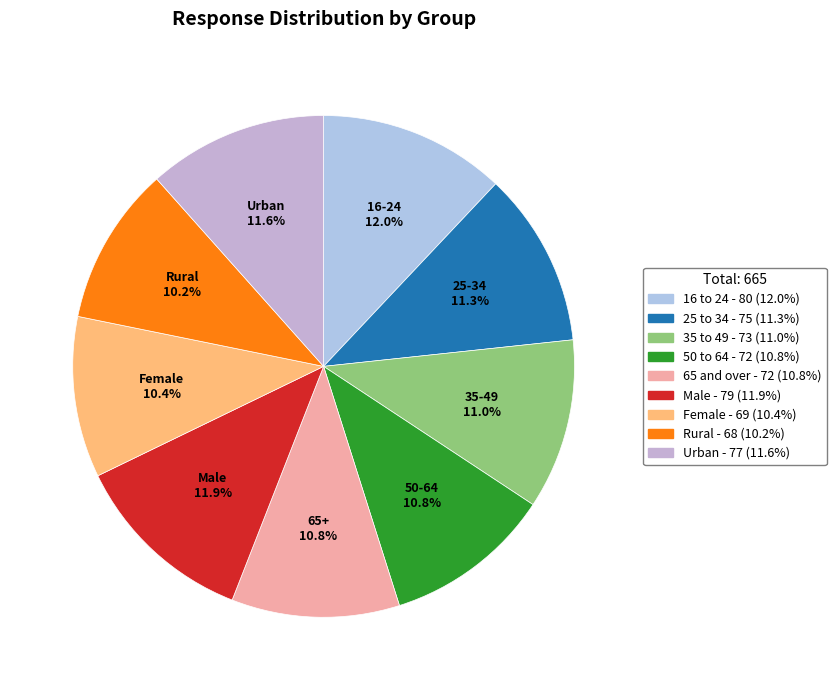

Is there a majority slice in this chart?

No